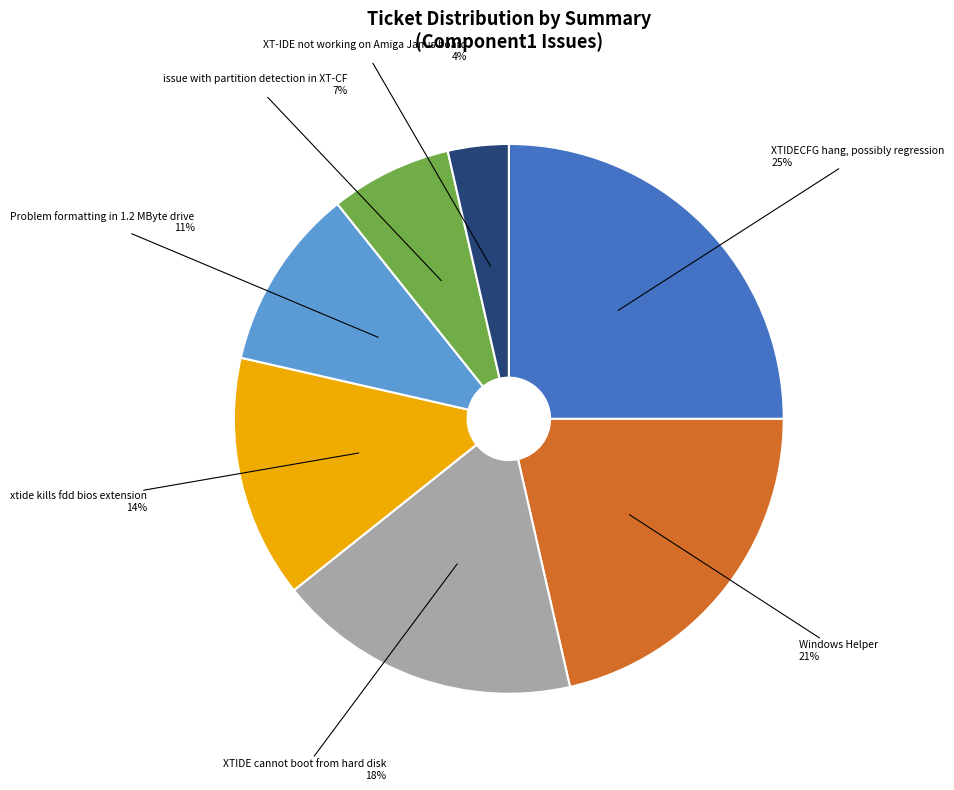

Between xtide kills fdd bios extension and XT-IDE not working on Amiga Janus board, which is larger?

xtide kills fdd bios extension